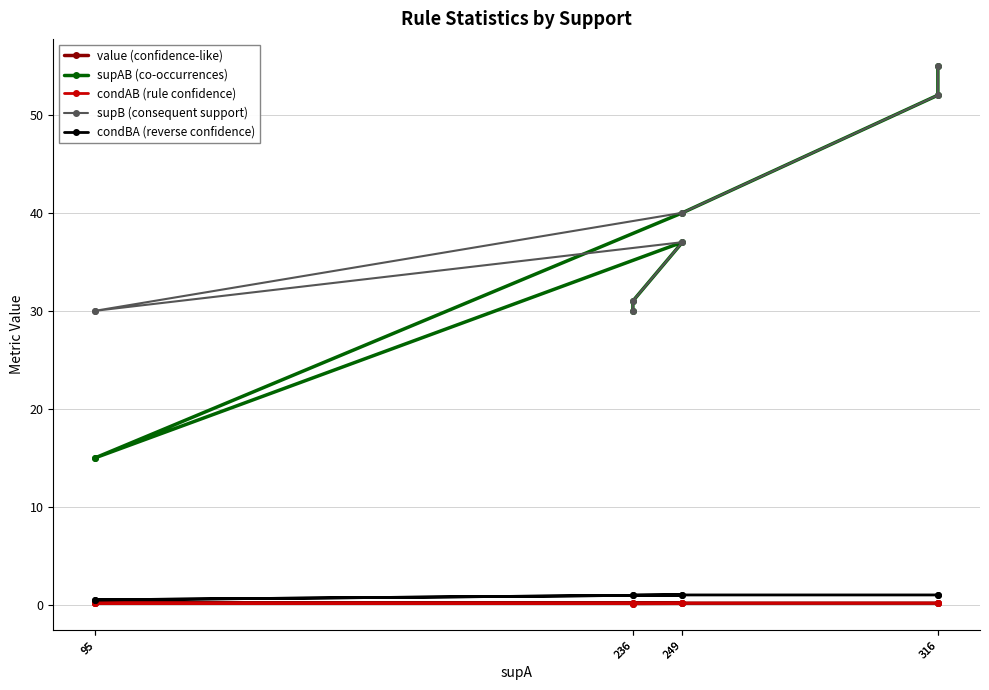

Reading left to right, list all the values displayed in this chart.

value (confidence-like): 316=0.2	316=0.2	249=0.2	95=0.2	95=0.2	249=0.1	236=0.1	236=0.1
supAB (co-occurrences): 316=55.0	316=52.0	249=40.0	95=15.0	95=15.0	249=37.0	236=31.0	236=30.0
condAB (rule confidence): 316=0.2	316=0.2	249=0.2	95=0.2	95=0.2	249=0.1	236=0.1	236=0.1
supB (consequent support): 316=55.0	316=52.0	249=40.0	95=30.0	95=30.0	249=37.0	236=31.0	236=30.0
condBA (reverse confidence): 316=1.0	316=1.0	249=1.0	95=0.5	95=0.5	249=1.0	236=1.0	236=1.0